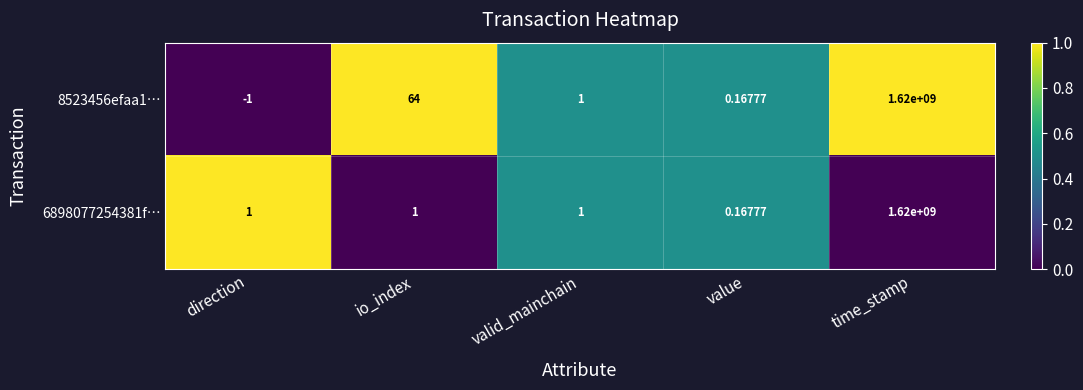

Is the value of 8523456efaa1… at direction greater than the value of 6898077254381f… at value?

No